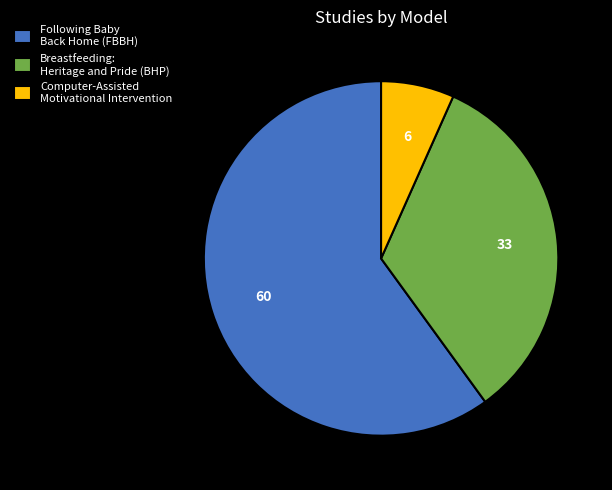

Rank the categories by value from highest to lowest.

Following Baby Back Home (FBBH), Breastfeeding: Heritage and Pride (BHP), Computer-Assisted Motivational Intervention